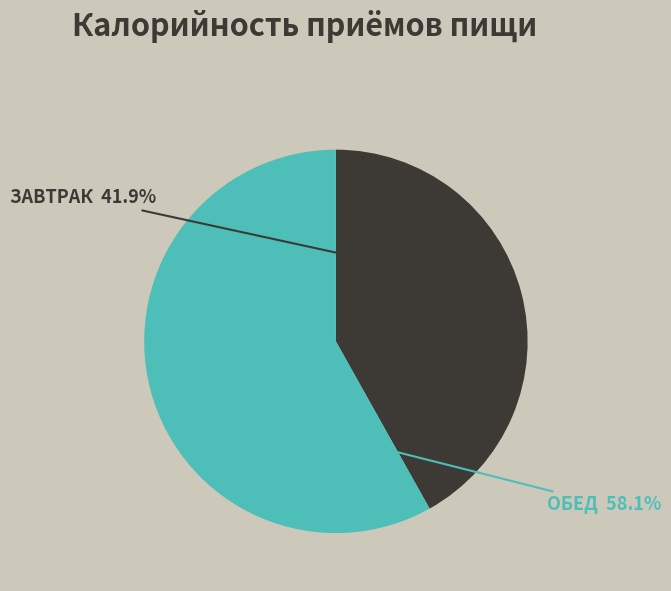

Is there any slice that represents more than half of the pie?

Yes